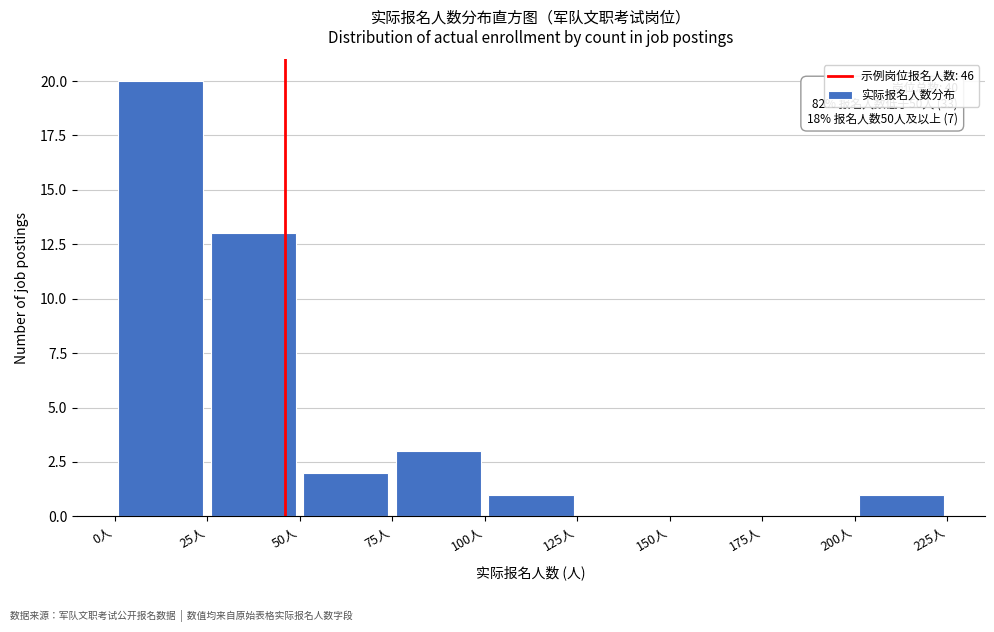

Which range on the x-axis has the tallest bar?

0 to 25